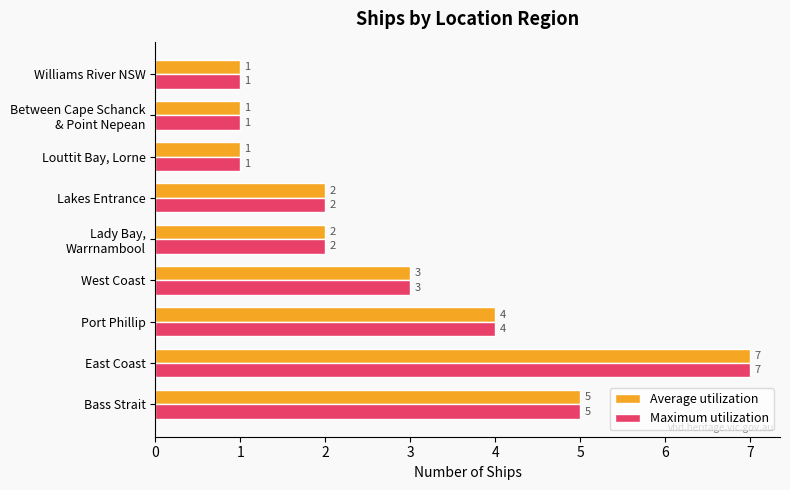

What is the maximum value for Average utilization?

7